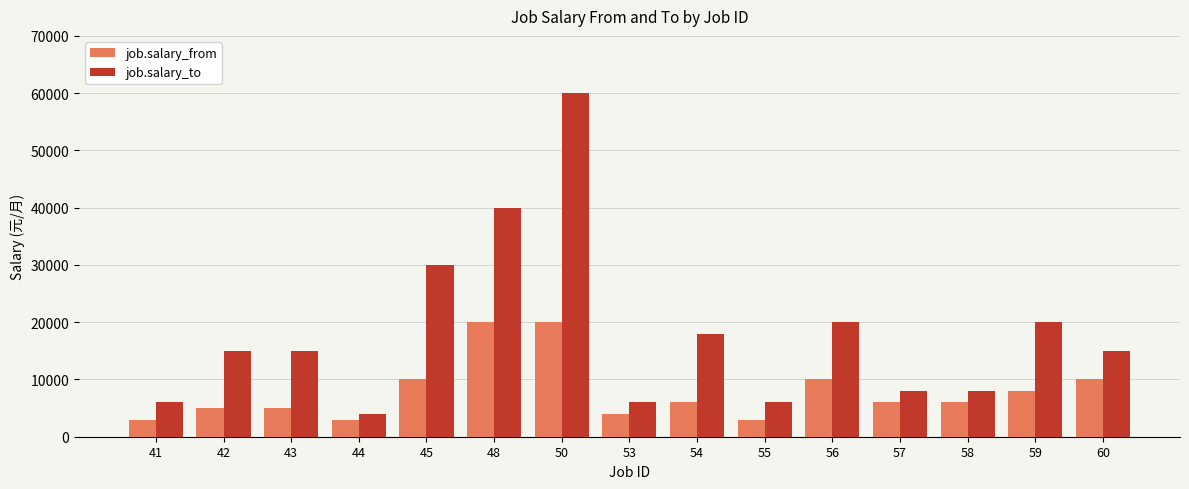

What is the value of the job.salary_to bar at the 12th from the left?

7999